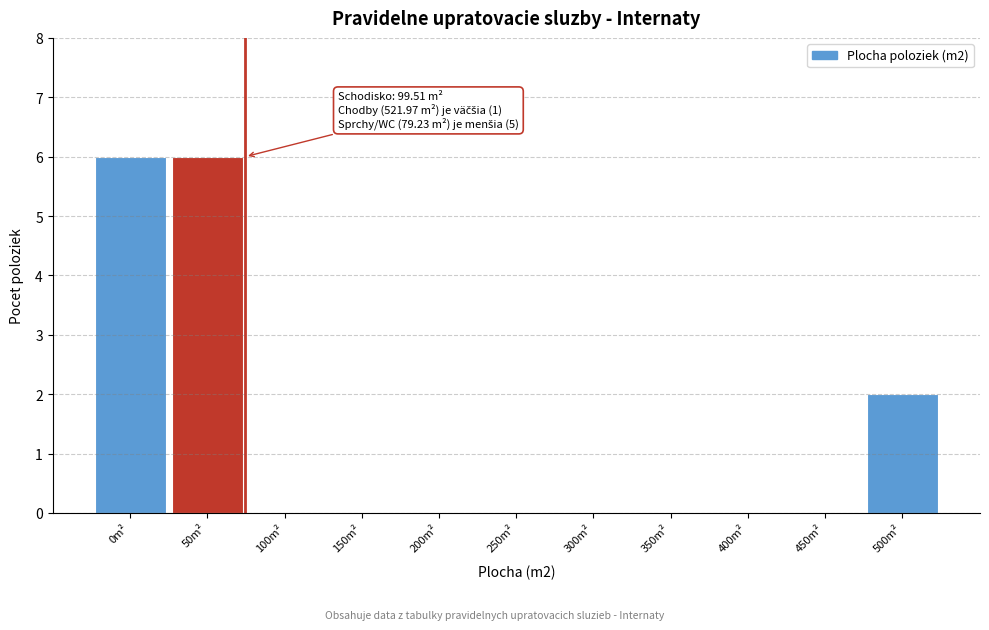

Reading left to right, extract all data points from this chart.

0m²=6	50m²=6	100m²=0	150m²=0	200m²=0	250m²=0	300m²=0	350m²=0	400m²=0	450m²=0	500m²=2